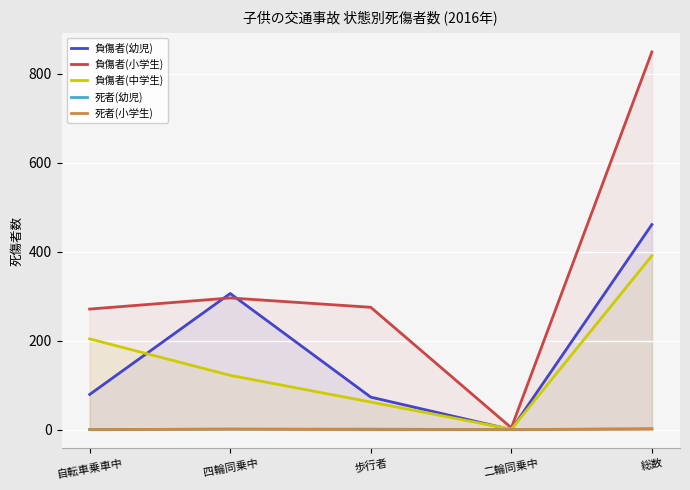

Count the number of data series in this chart.

5